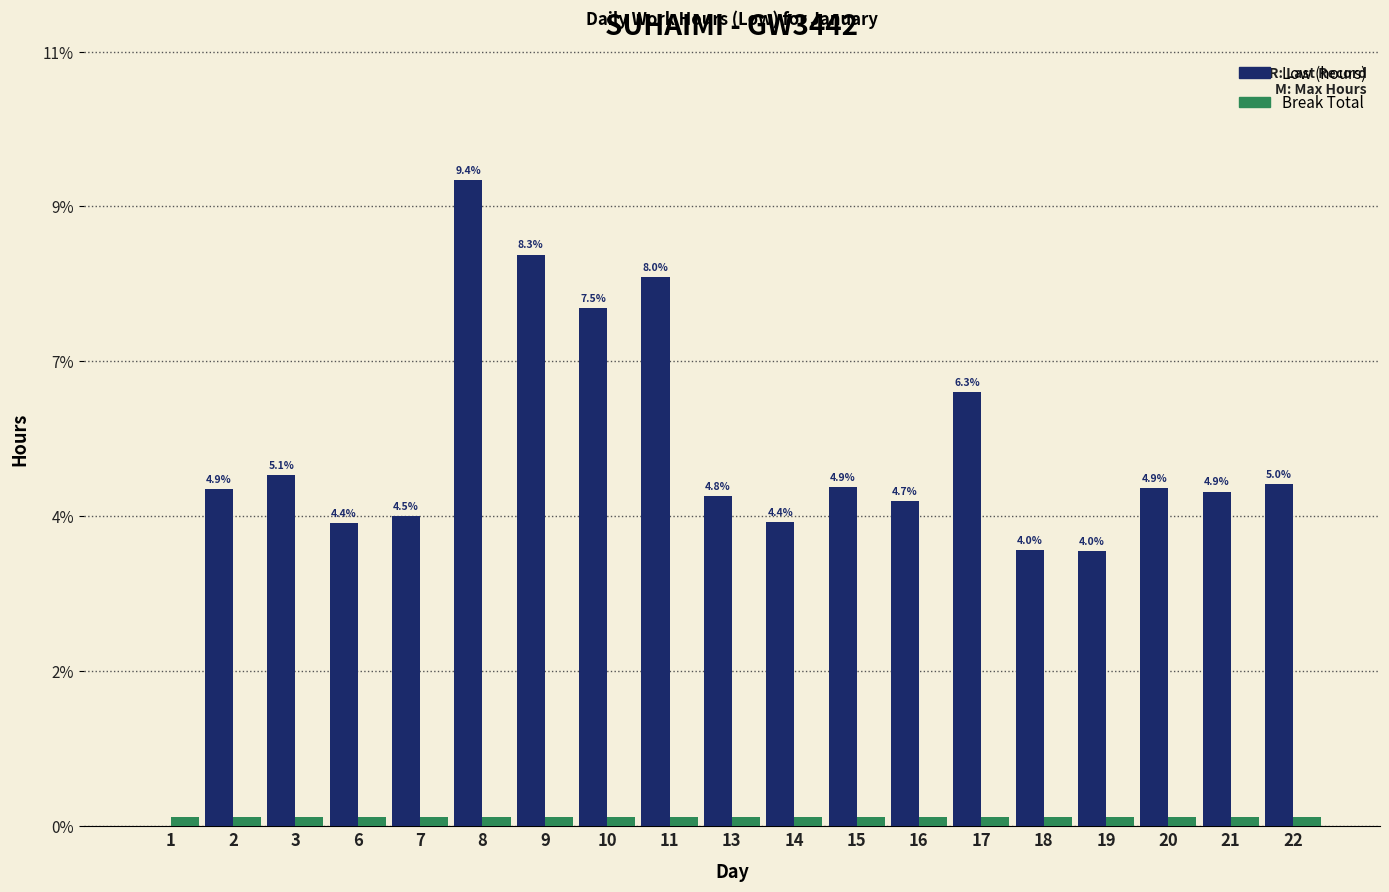

What are all the series names shown in the legend?

Low (hours), Break Total